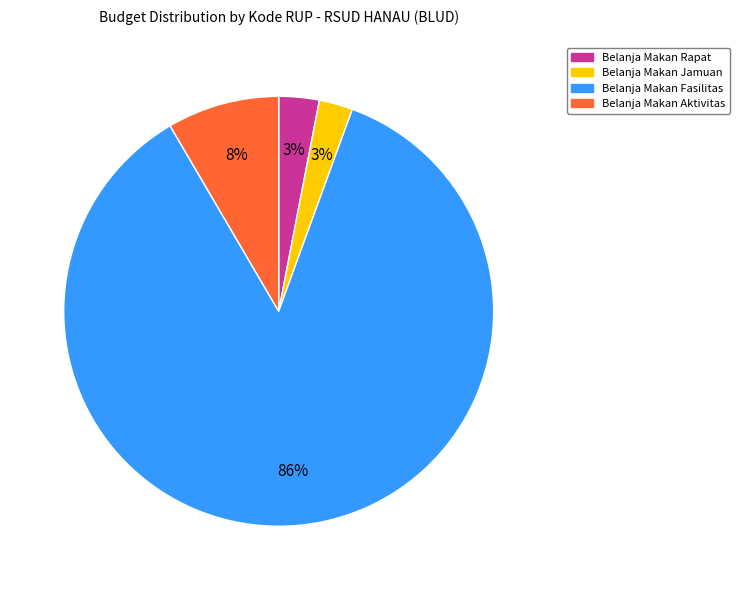

Which category accounts for the majority?

Belanja Makan Fasilitas